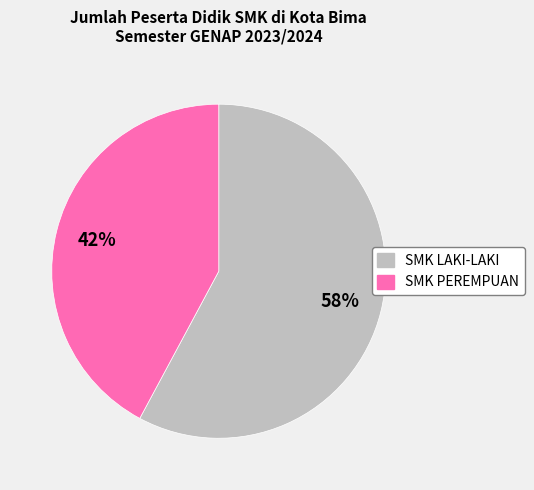

Is the sum of SMK LAKI-LAKI and SMK PEREMPUAN greater than half?

Yes